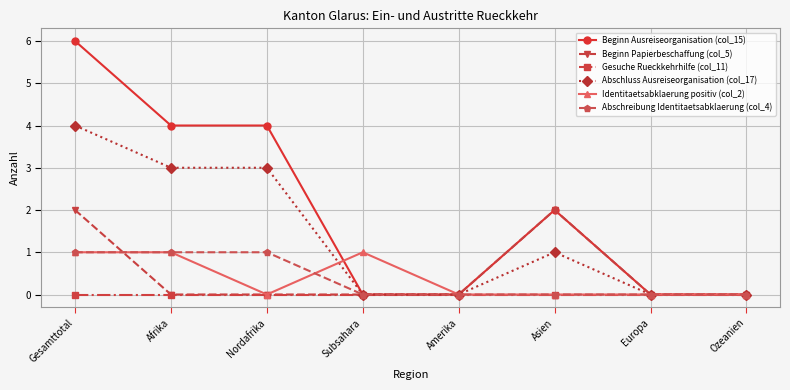

True or false: Beginn Ausreiseorganisation (col_15) has more than 0 points higher than both neighbors.

True